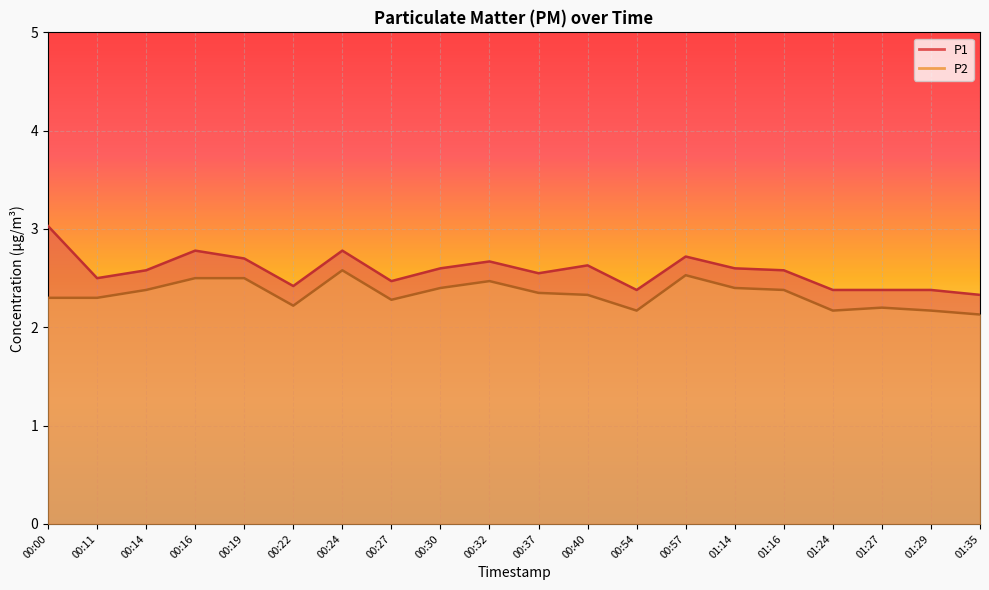

How many lines are shown in the chart?

2